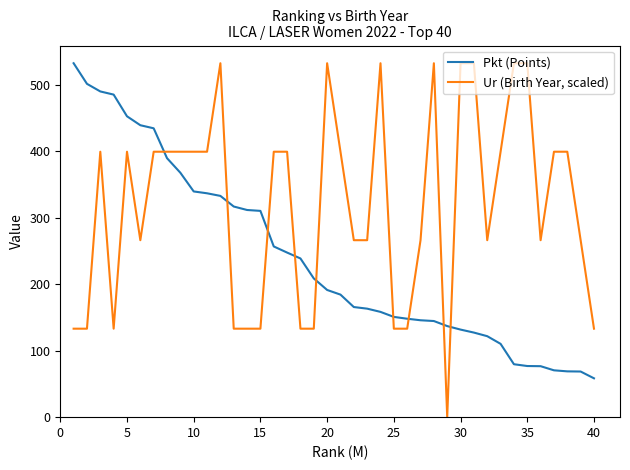

List the series in order of their overall mean, highest first.

Ur (Birth Year, scaled), Pkt (Points)